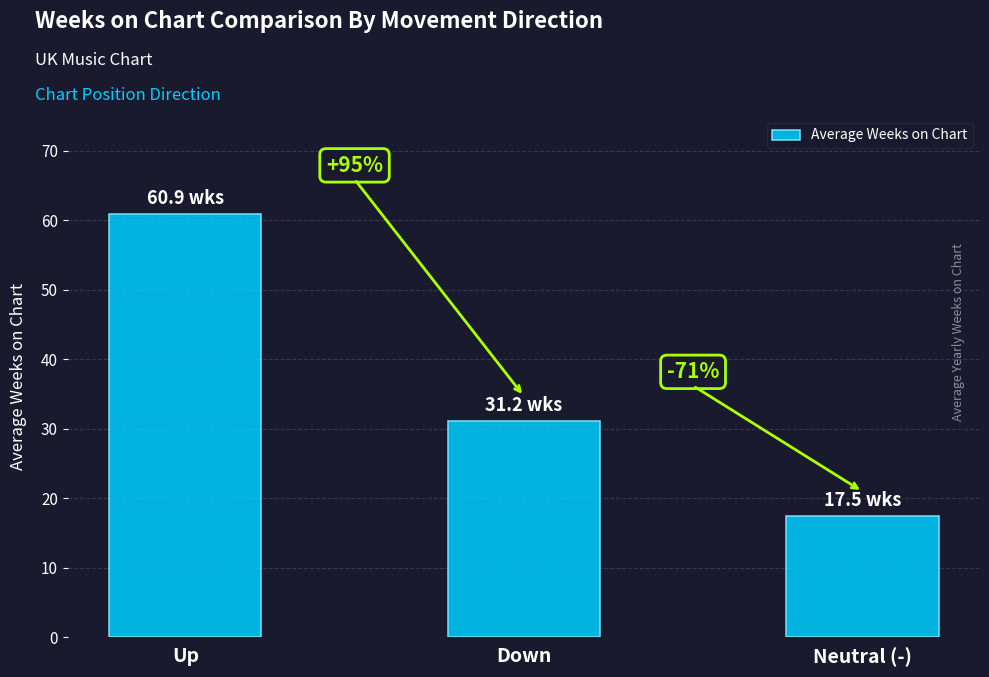

How many bars are there in total?

3